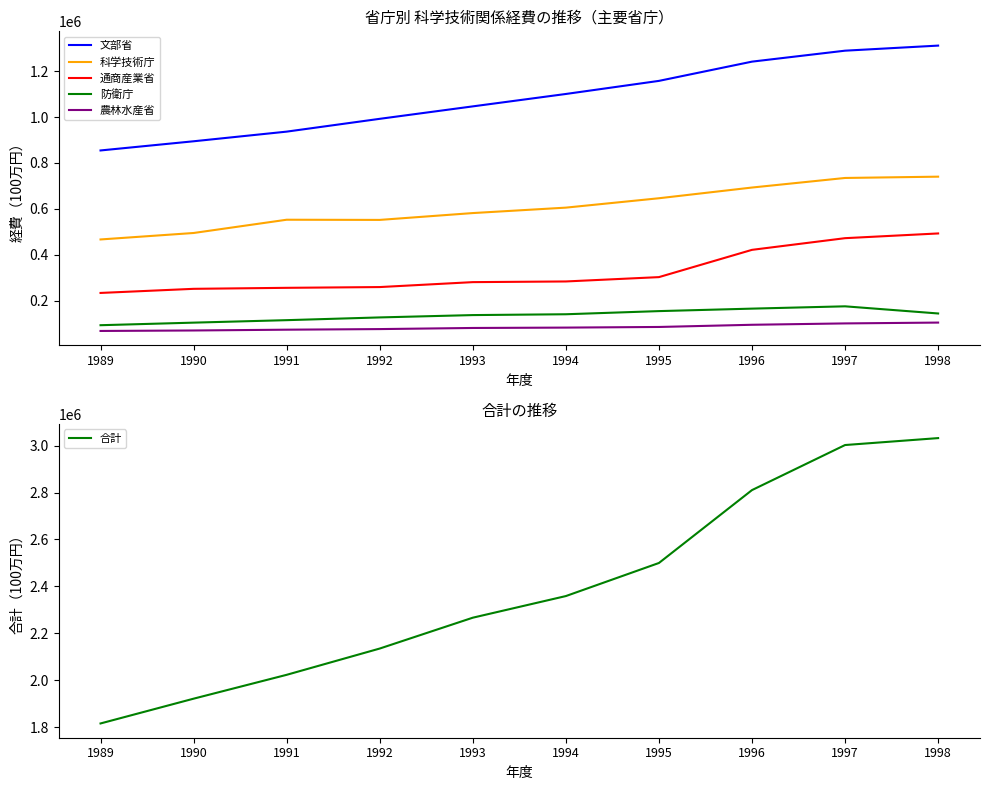

At which category does the chart reach its peak across all series?

1998